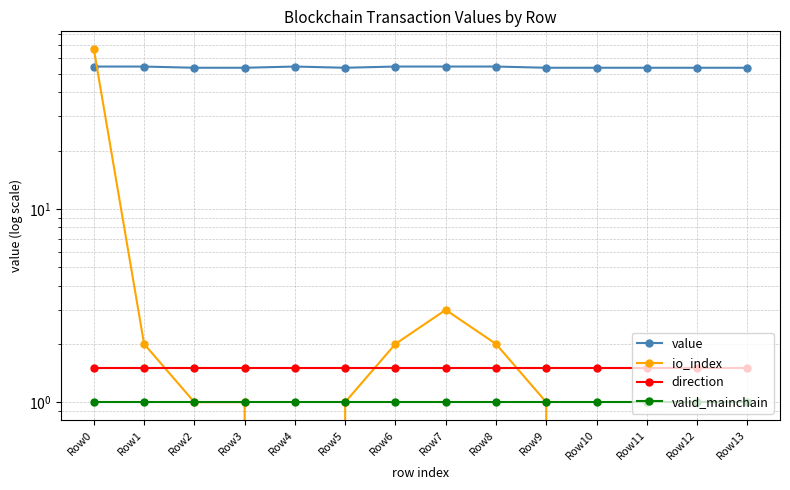

What is the sum of all valid_mainchain values?

14.0